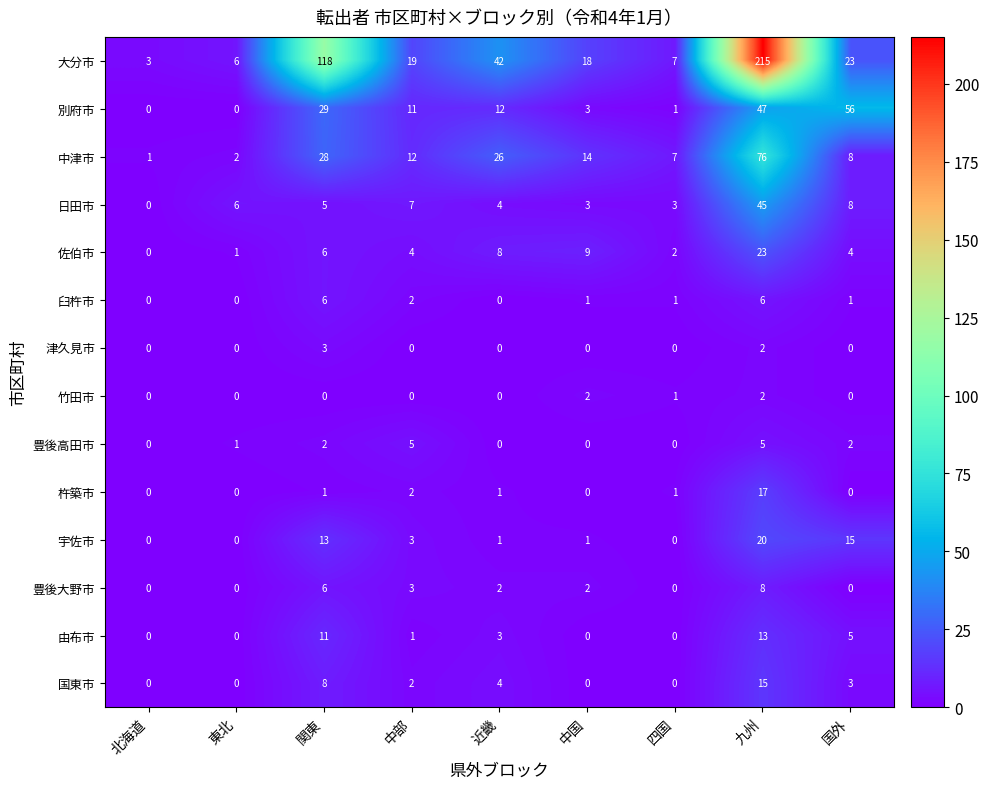

Which series has the largest total across all categories?

大分市